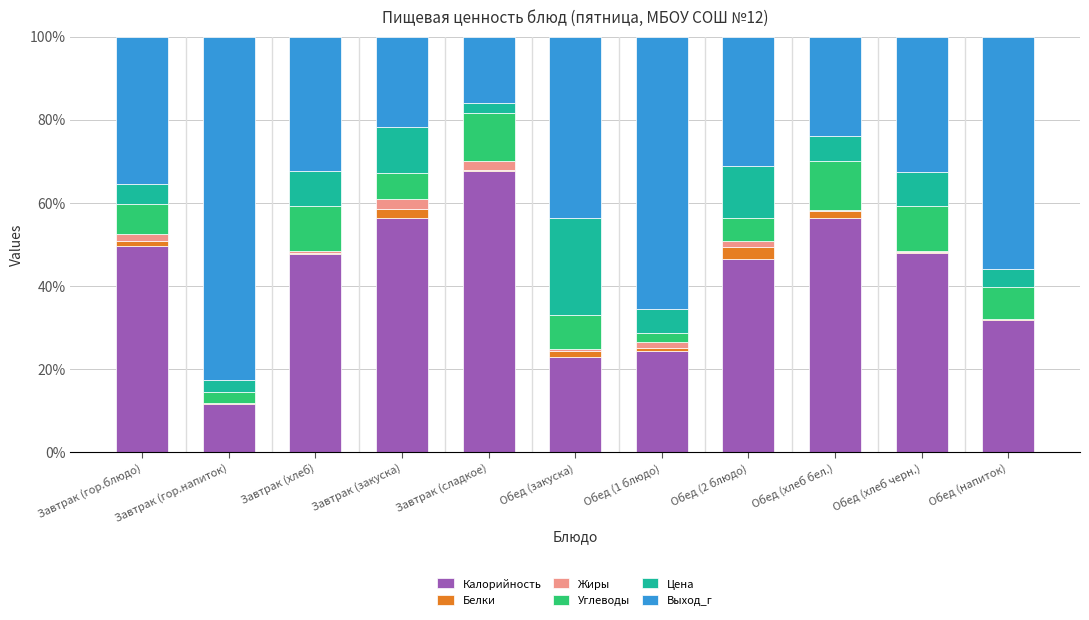

Is it true that Калорийность equals 32.6 at Завтрак (гор.блюдо)?

False